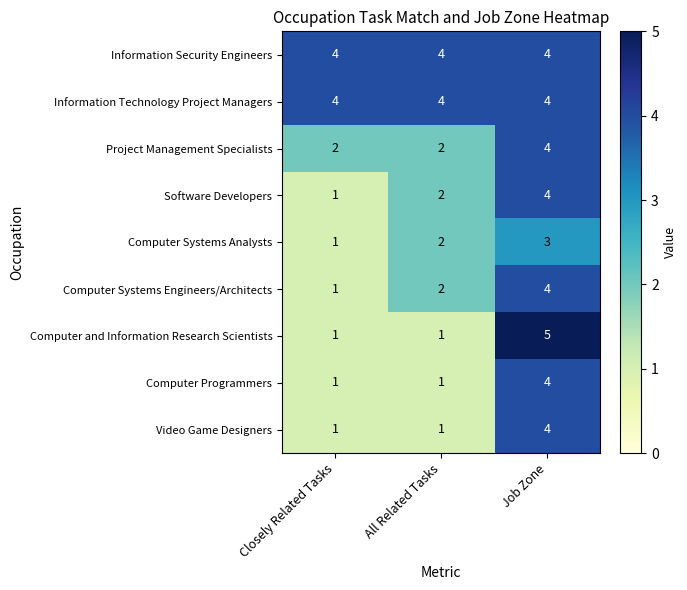

Reading left to right, extract all data points from this chart.

Information Security Engineers: Closely Related Tasks=4	All Related Tasks=4	Job Zone=4
Information Technology Project Managers: Closely Related Tasks=4	All Related Tasks=4	Job Zone=4
Project Management Specialists: Closely Related Tasks=2	All Related Tasks=2	Job Zone=4
Software Developers: Closely Related Tasks=1	All Related Tasks=2	Job Zone=4
Computer Systems Analysts: Closely Related Tasks=1	All Related Tasks=2	Job Zone=3
Computer Systems Engineers/Architects: Closely Related Tasks=1	All Related Tasks=2	Job Zone=4
Computer and Information Research Scientists: Closely Related Tasks=1	All Related Tasks=1	Job Zone=5
Computer Programmers: Closely Related Tasks=1	All Related Tasks=1	Job Zone=4
Video Game Designers: Closely Related Tasks=1	All Related Tasks=1	Job Zone=4